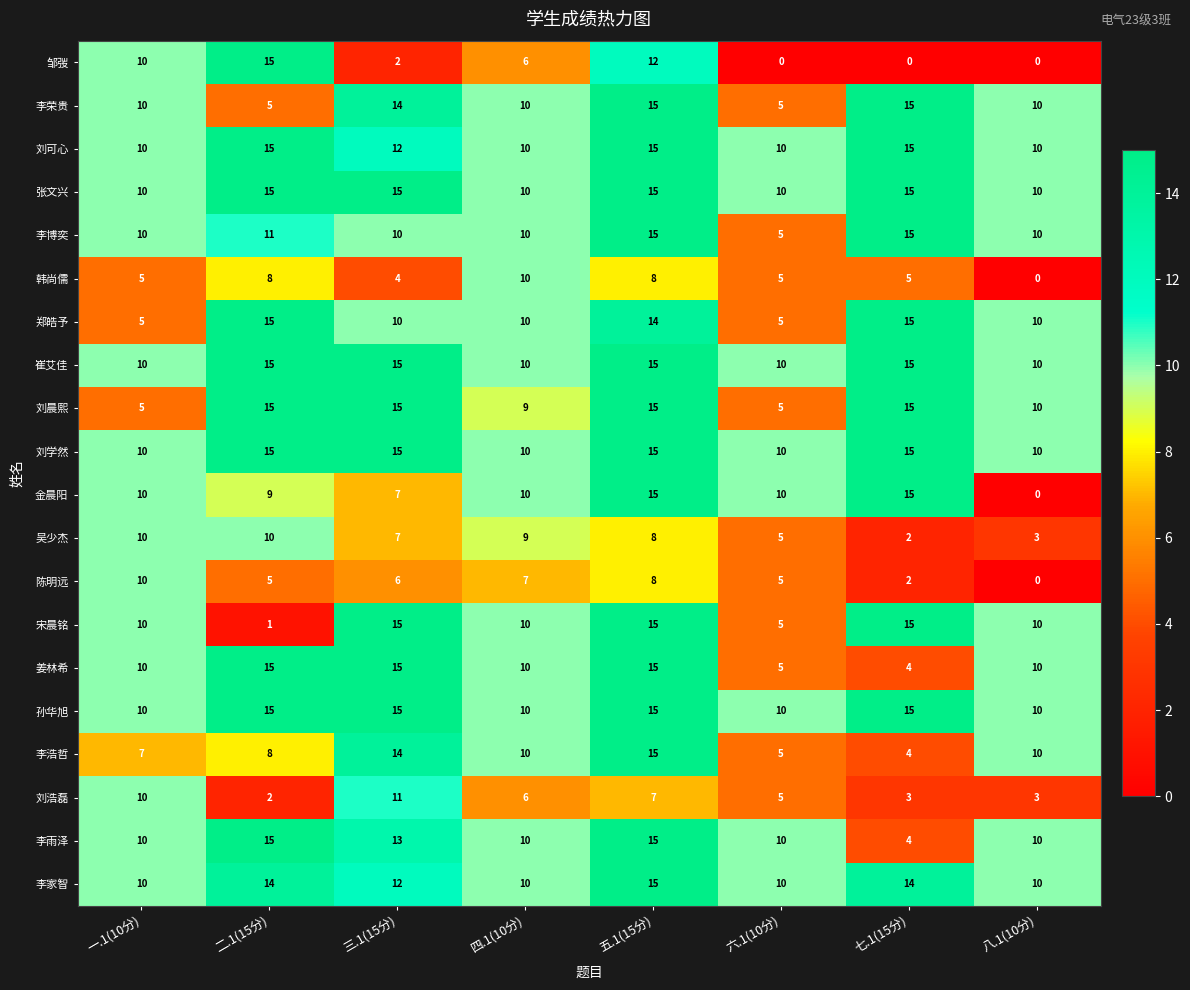

How many 韩尚儒 values are between 5 and 8?

5